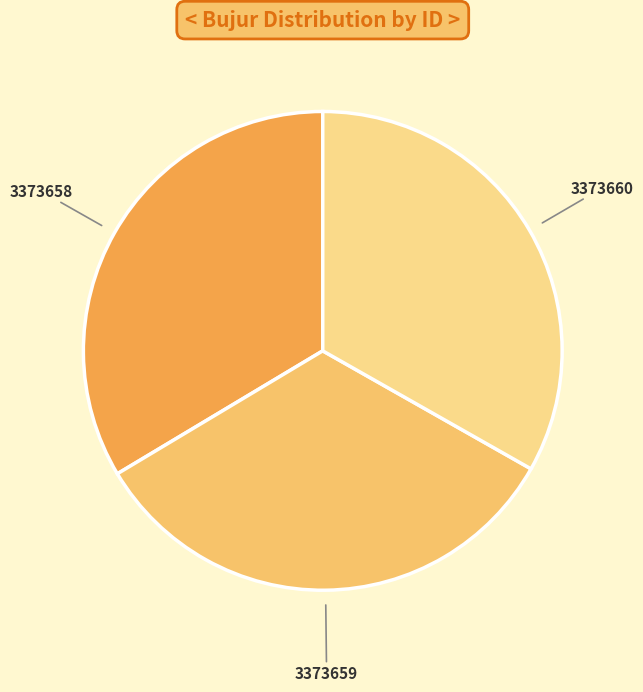

Is 3373658 the majority of the pie?

No